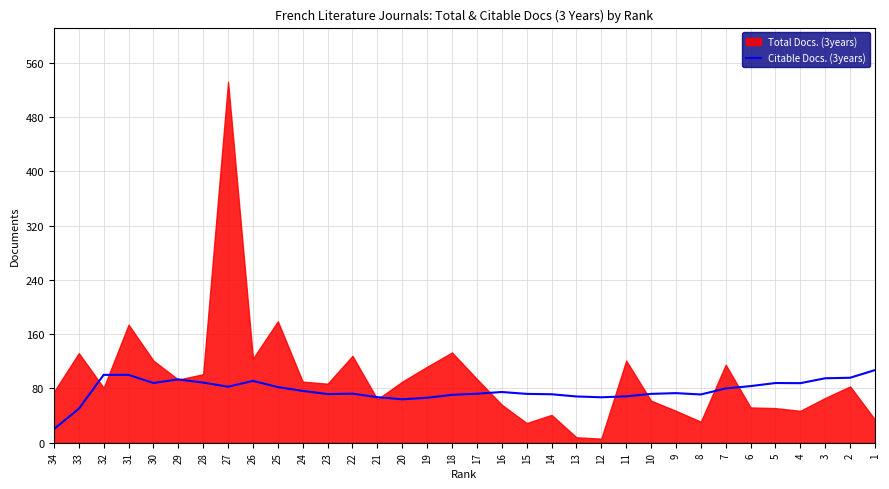

The value at 30 is 88.0. True or false?

True